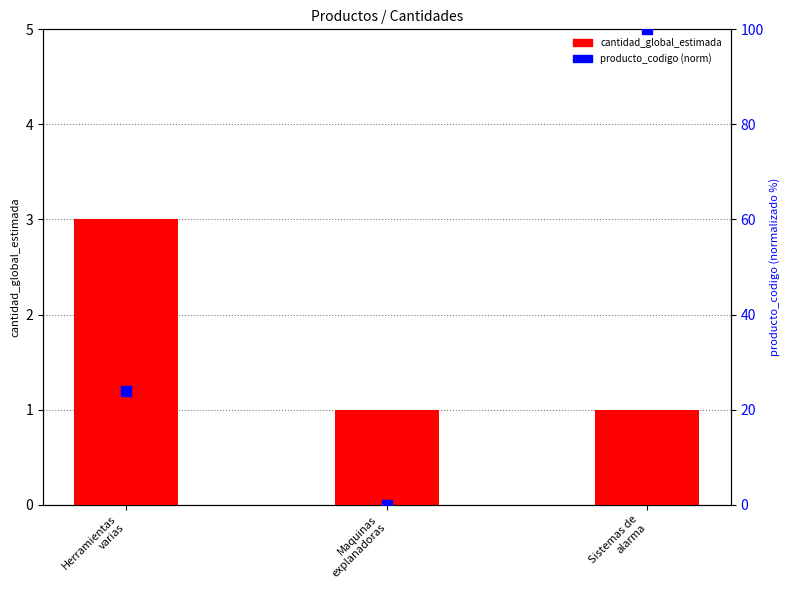

At how many categories does at least one series exceed 47?

1